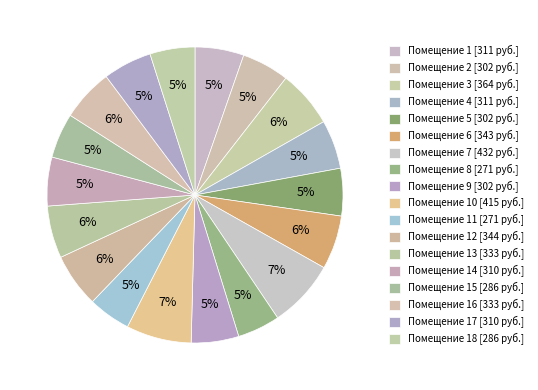

How many slices are in this pie chart?

18